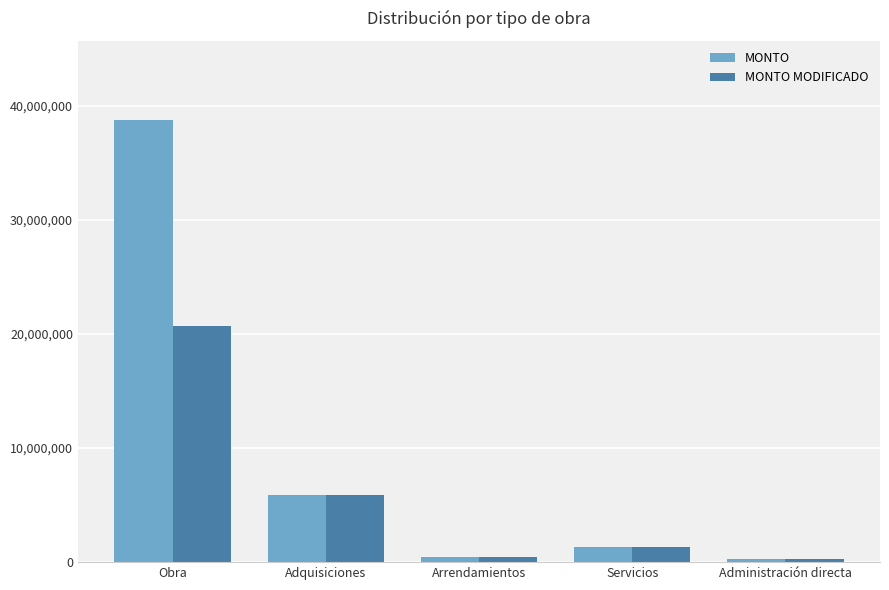

What is the minimum value for MONTO?

299898.1